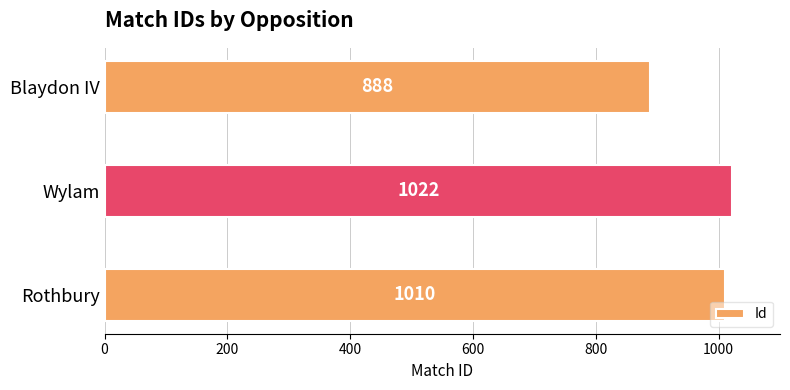

True or false: the data shows 337 at Wylam.

False